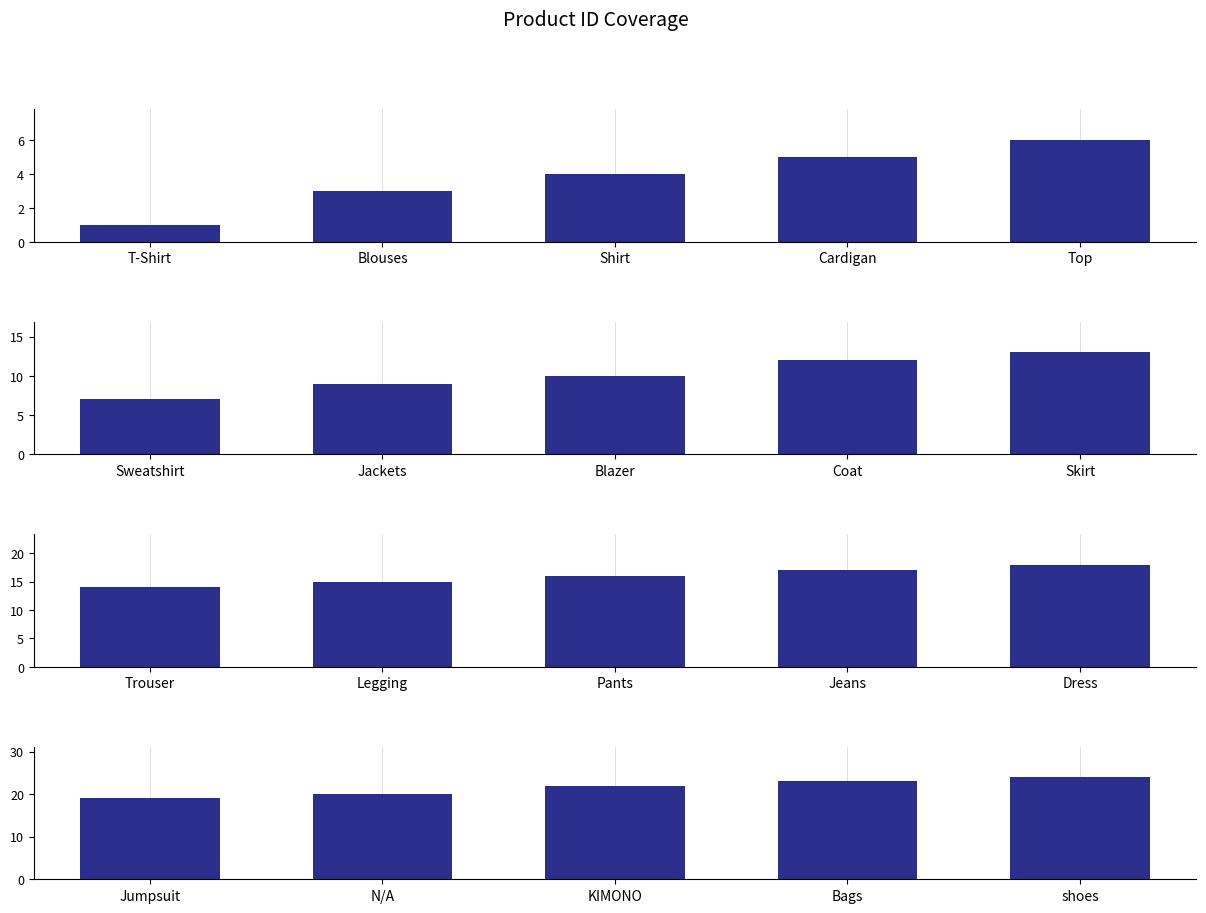

Count the Group 2 values in the range 9 to 12.

3